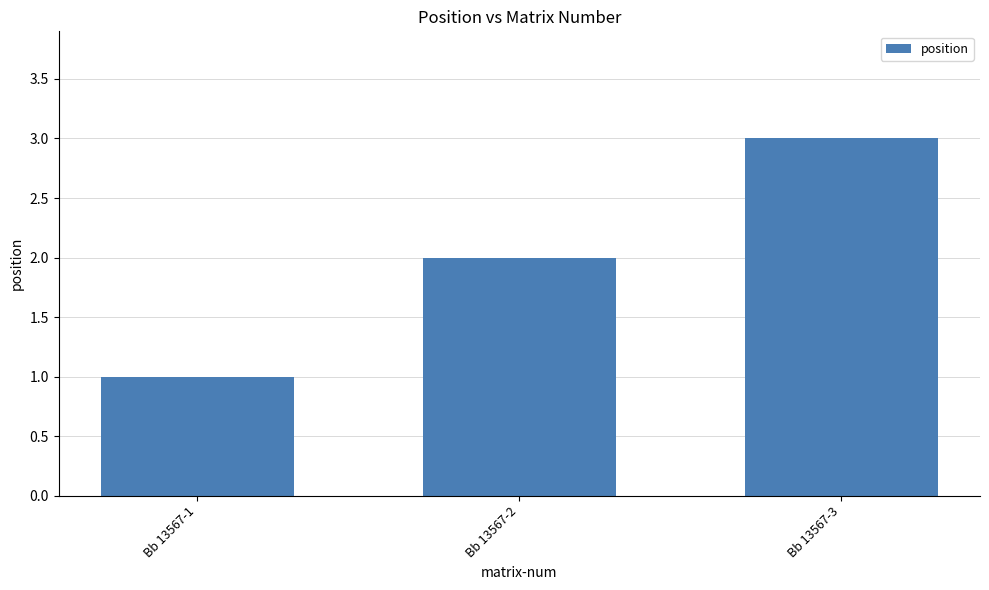

What is the greatest value displayed?

3